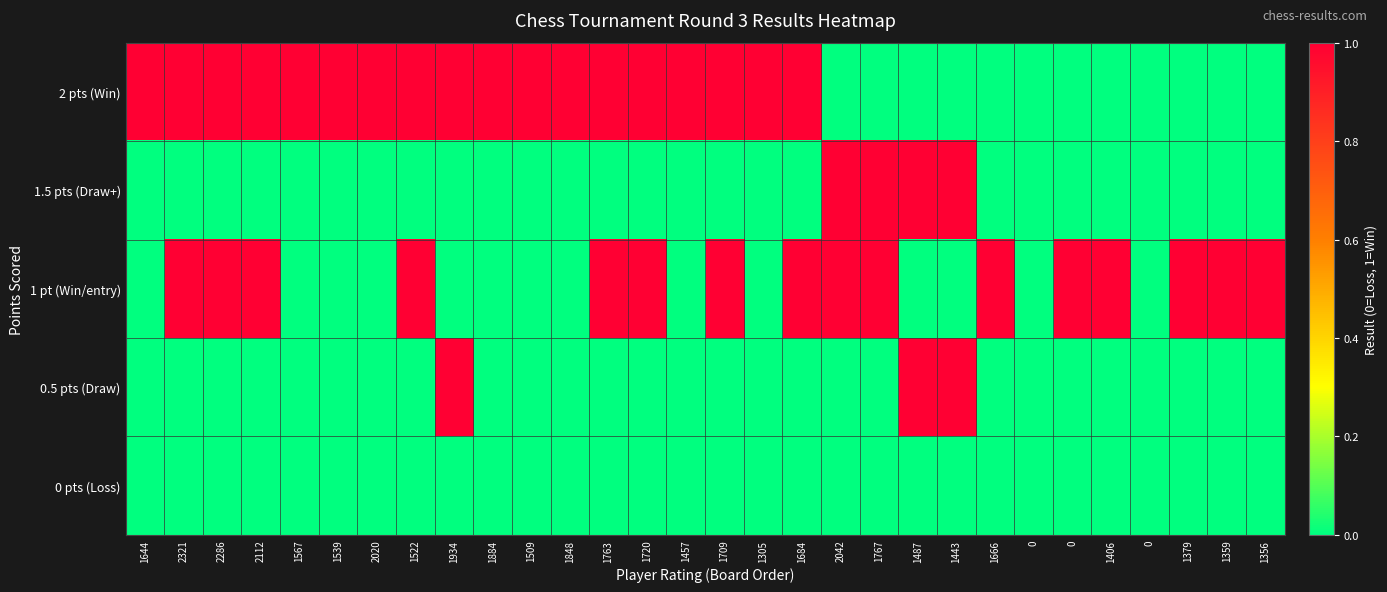

At which category does the chart reach its peak across all series?

1644